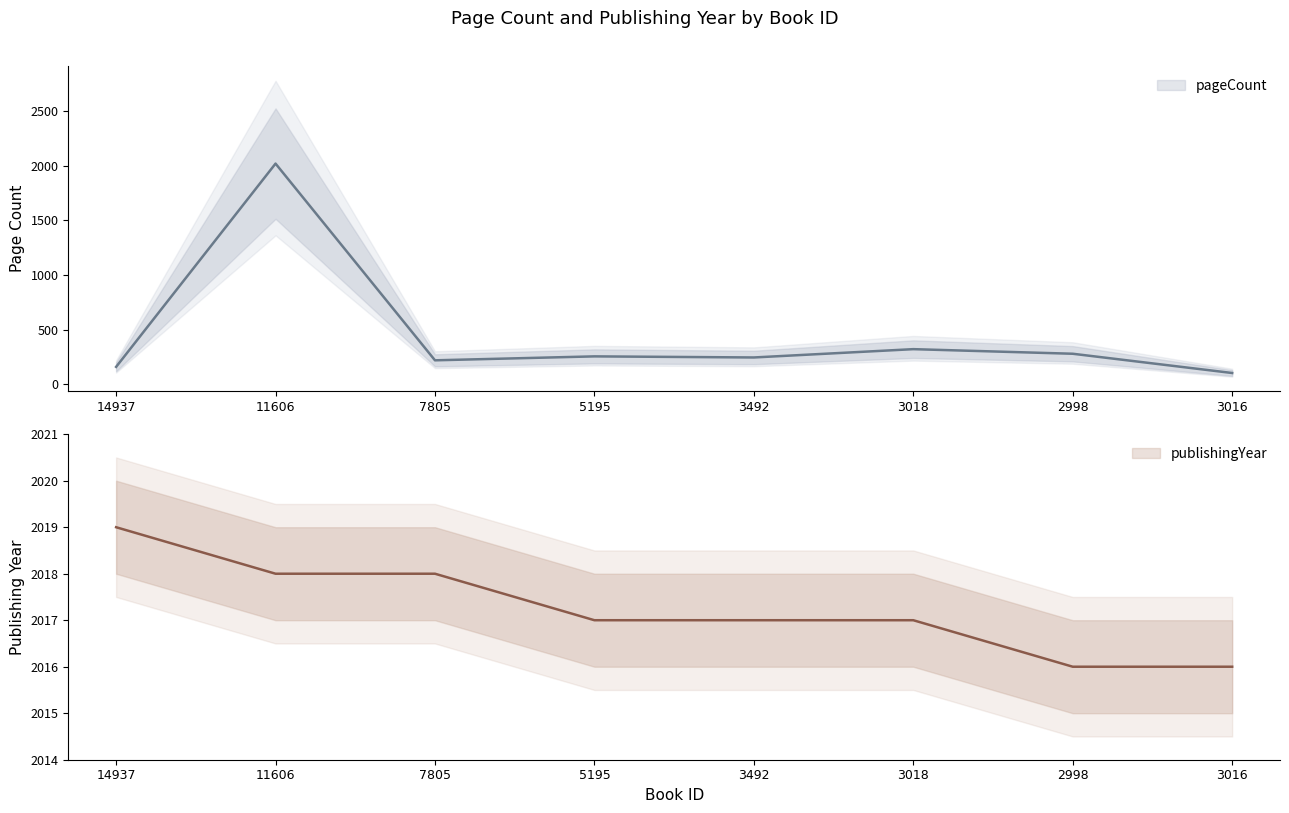

True or false: pageCount has a value of 322 at 3018.

True